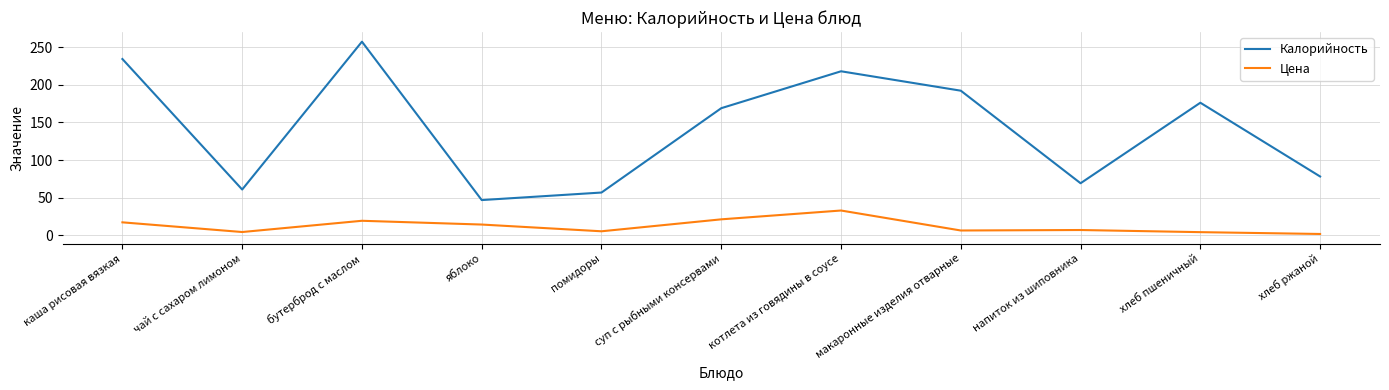

Where is Калорийность nearest to the value 152?

суп с рыбными консервами